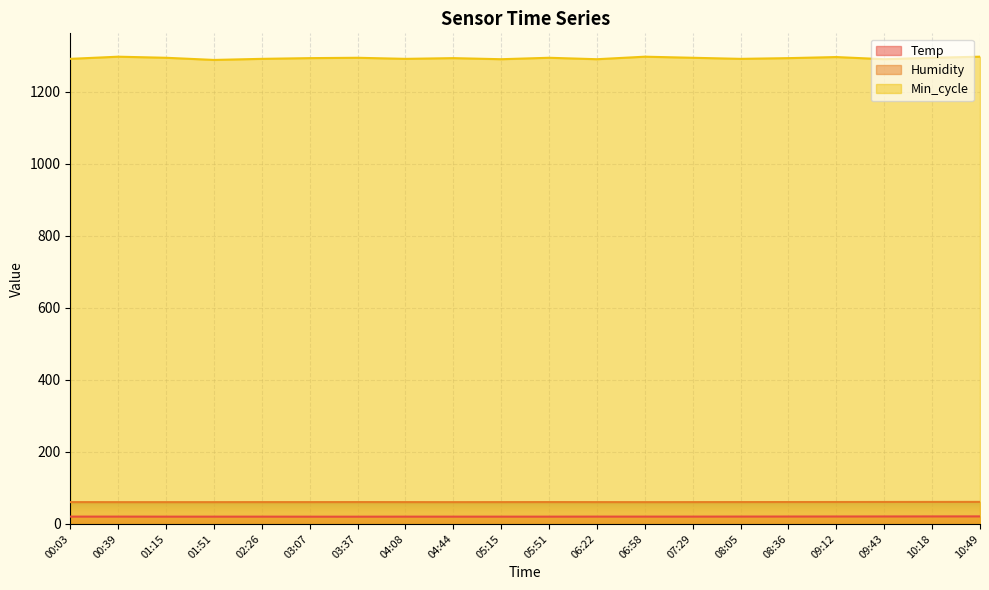

Rank the series at 10:49 from lowest to highest value.

Temp, Humidity, Min_cycle